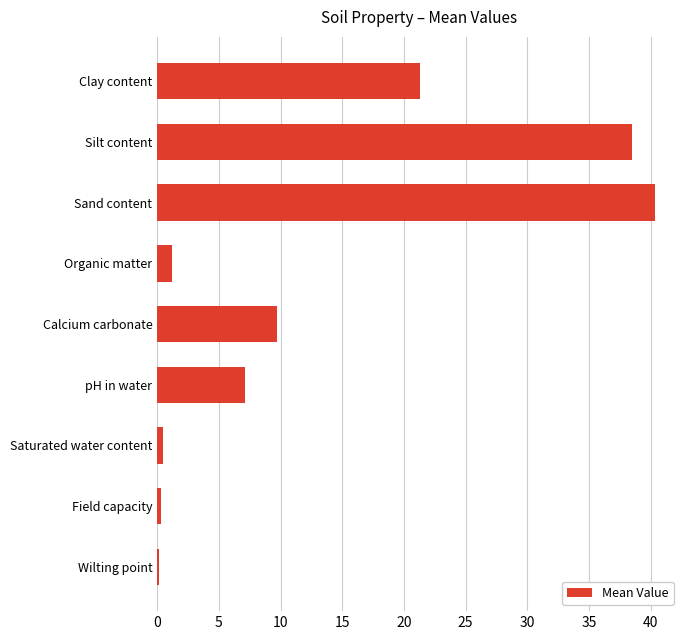

How many distinct data groups are displayed?

1